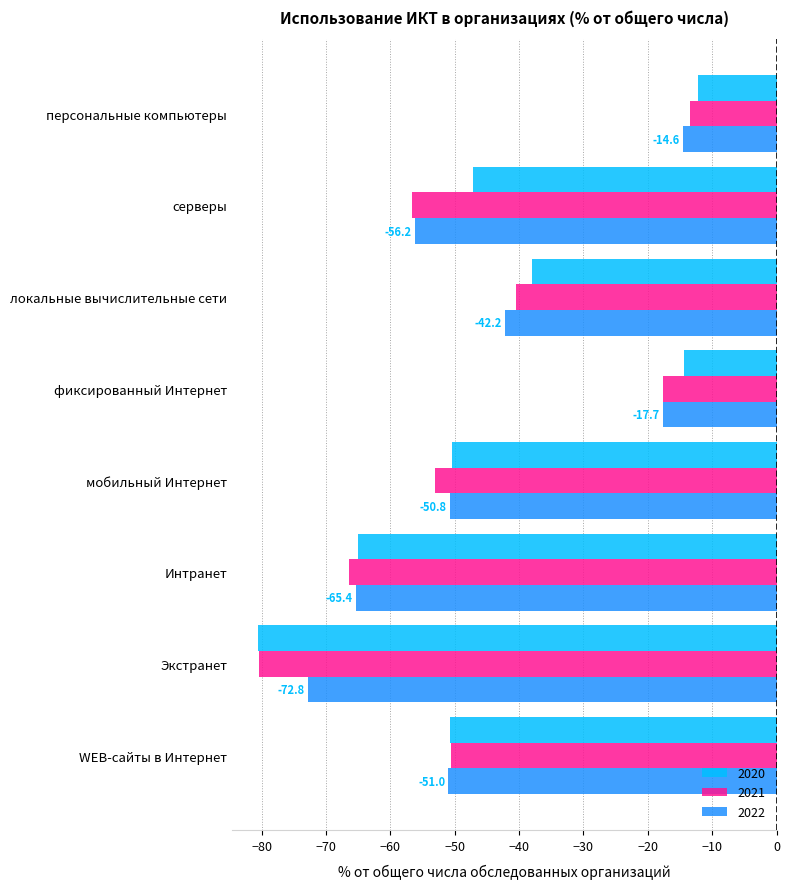

True or false: 2021 has a value of -17.6 at фиксированный Интернет.

True